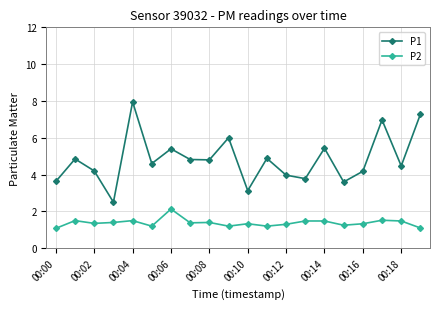

What is the minimum value for P2?

1.1